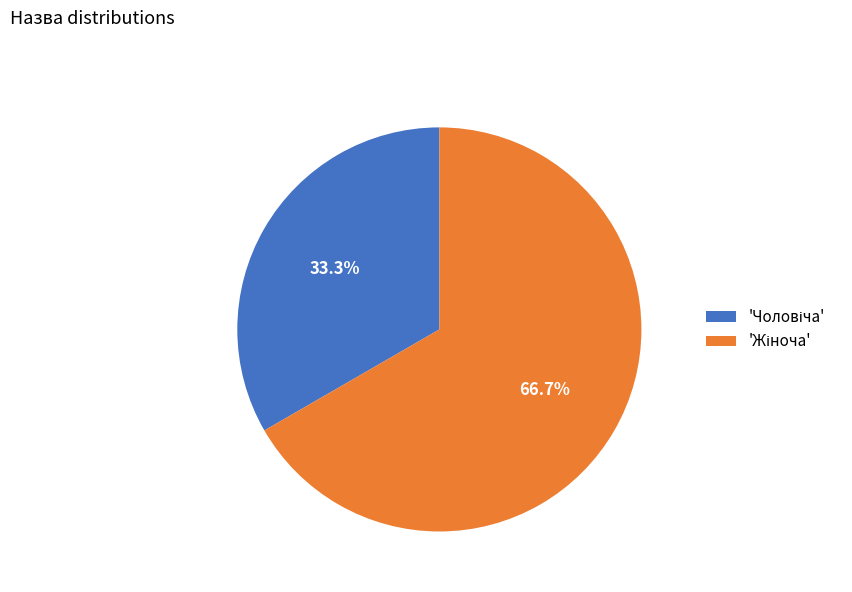

Does any single category account for the majority?

Yes